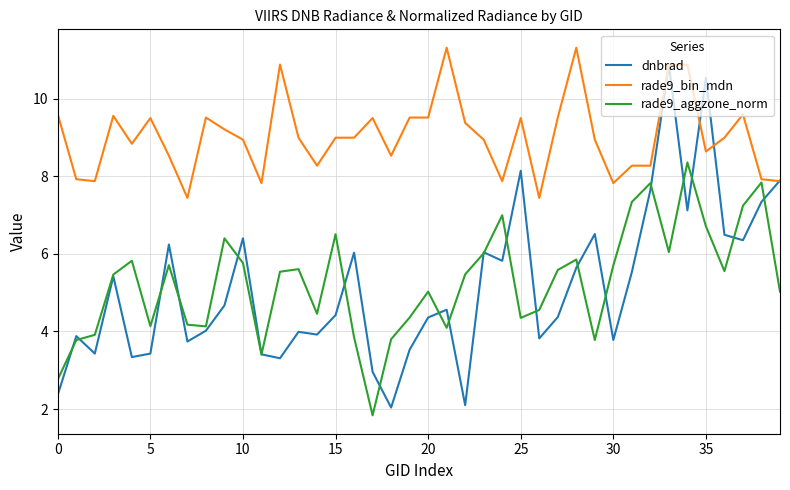

What is the maximum value shown in the chart?

11.3